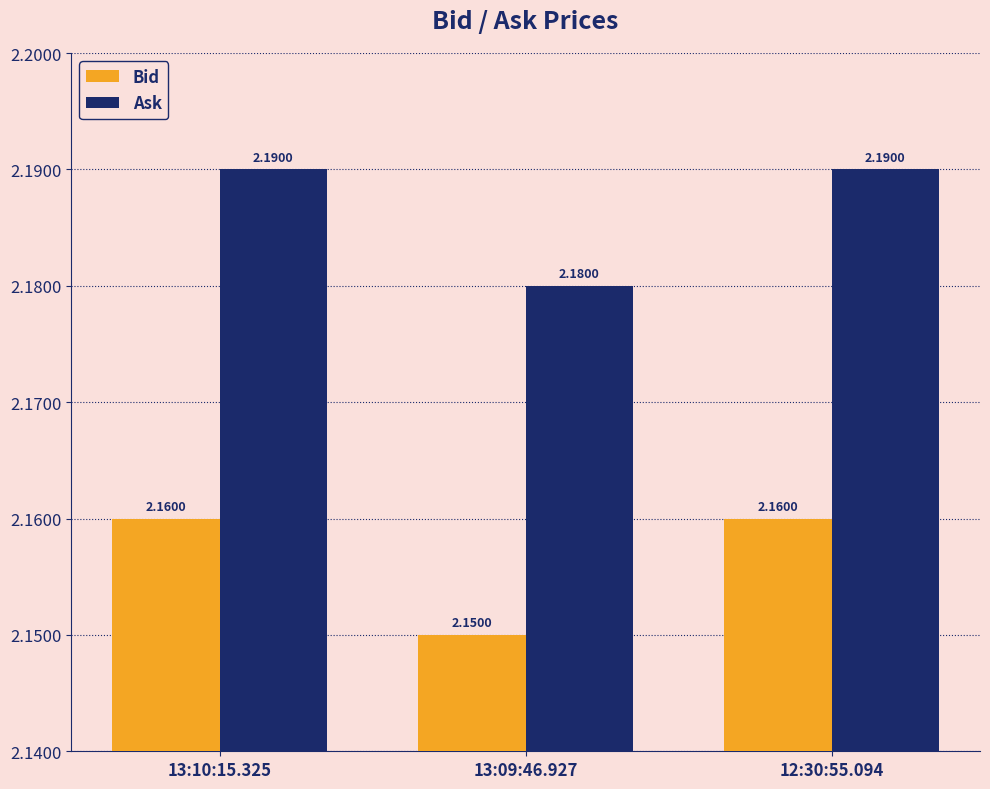

What is the sum of all Bid values?

6.5